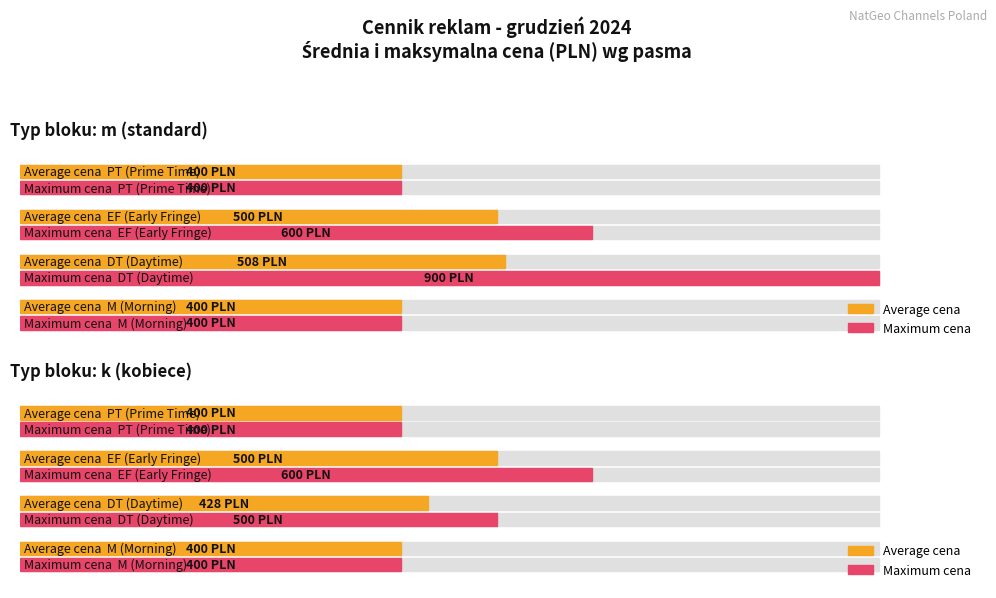

The value of Average cena (k) at M 07:27 is 400. True or false?

True